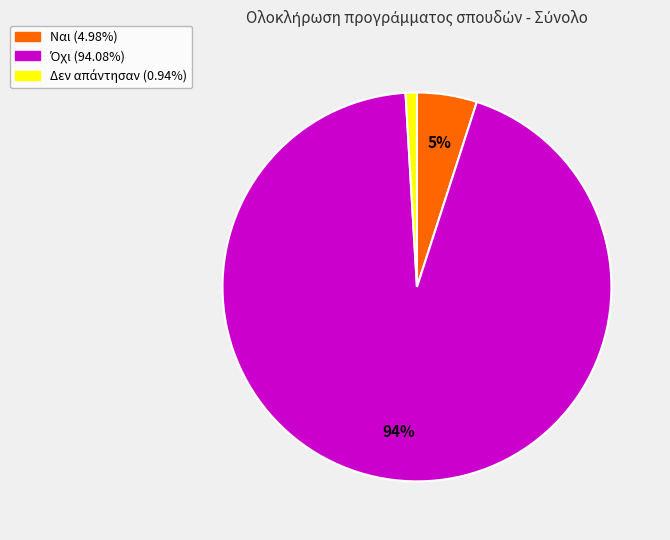

Is it true that Ναι is 5% of the pie?

True